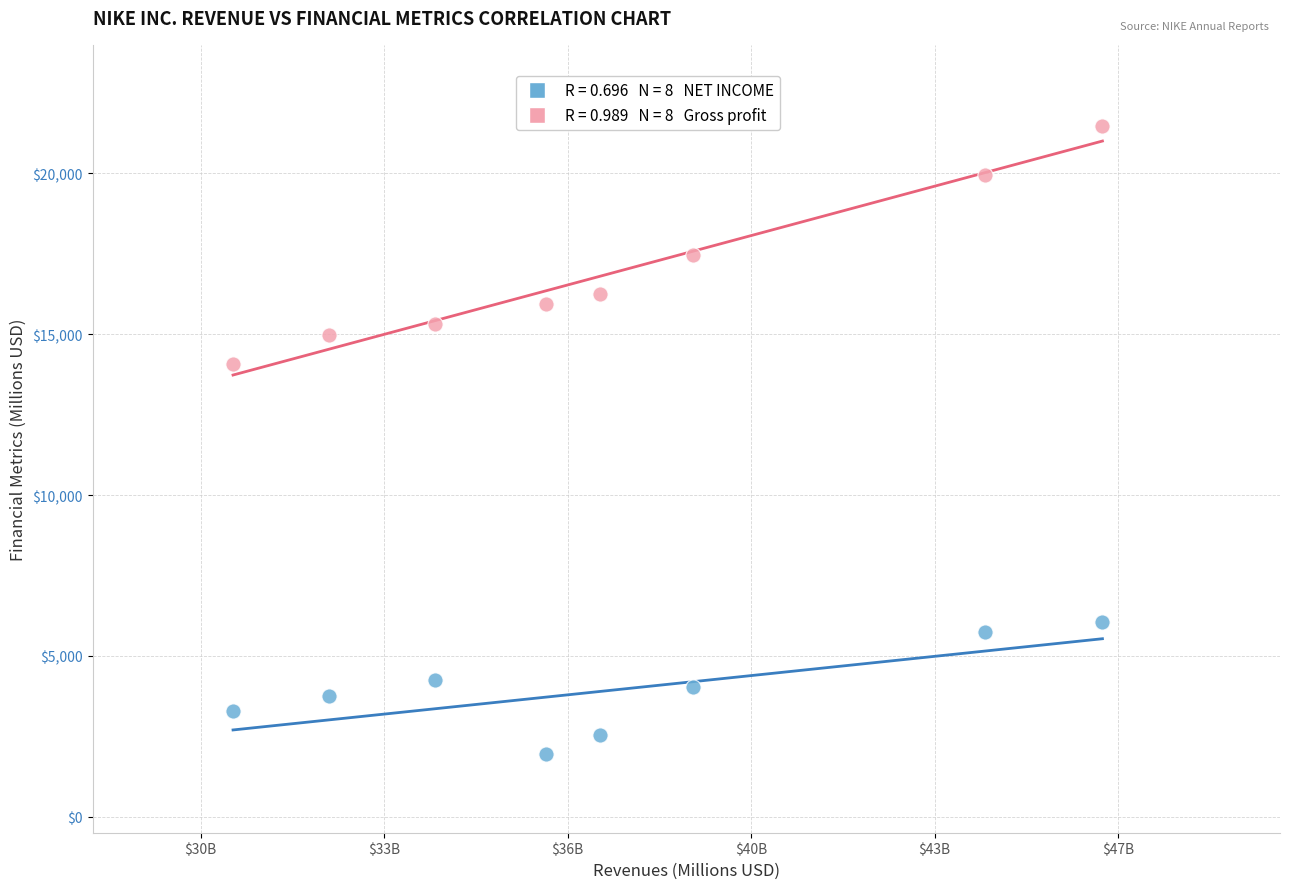

Across all series, what Y value is closest to 11706?

14067